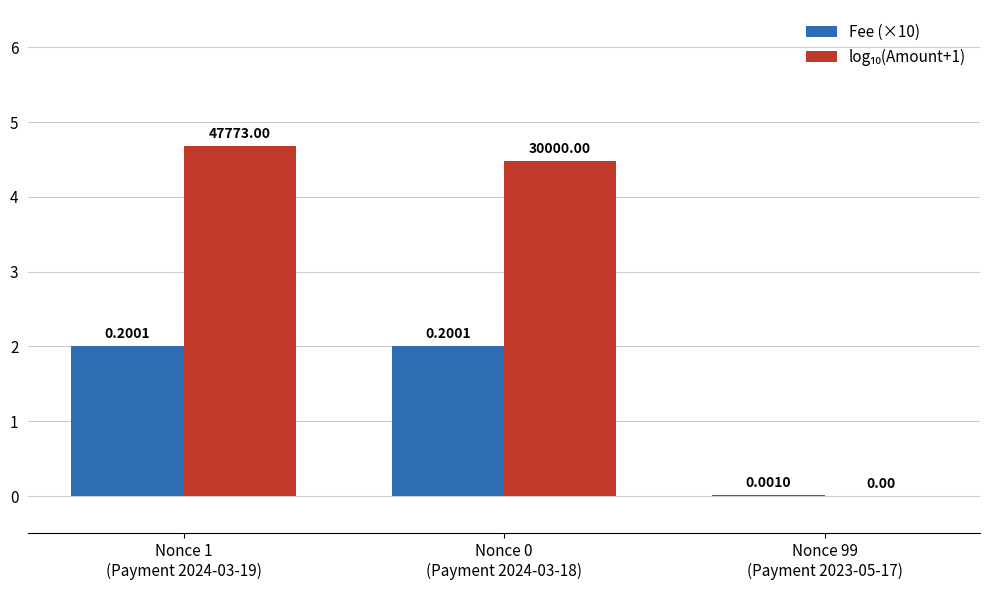

How many groups of bars are there?

3